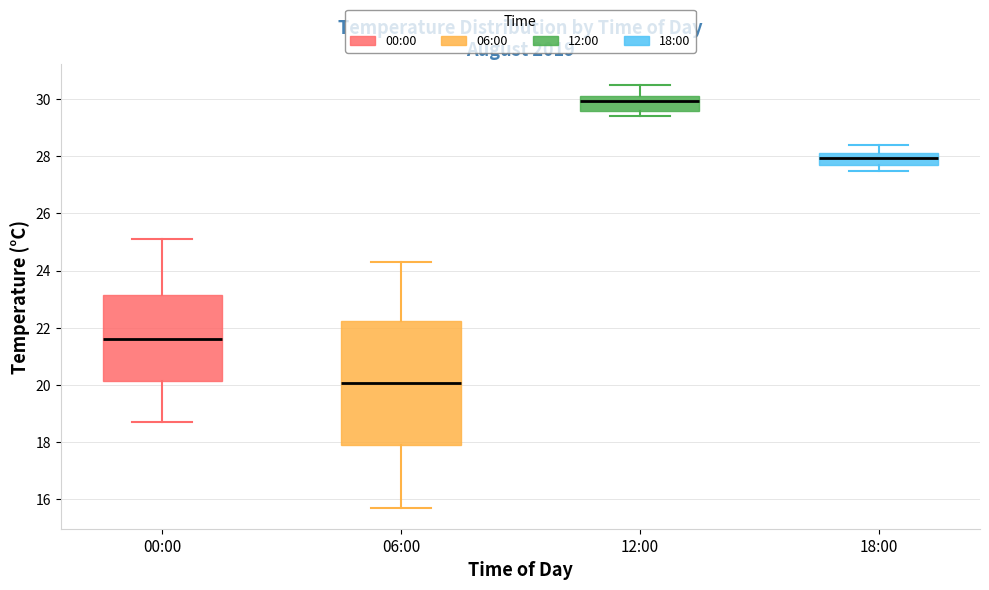

Reading left to right, read every box against the y-axis: the position of its median line, the range the box covers, and the ends of its whiskers. The values are not printed on the chart, so give them approximately, as read against the axis.

00:00: median 21.6, box 20.2 to 23.2, whiskers 18.8 to 25.2
06:00: median 20.0, box 17.8 to 22.2, whiskers 15.8 to 24.4
12:00: median 30.0, box 29.6 to 30.2, whiskers 29.4 to 30.6
18:00: median 28.0, box 27.8 to 28.2, whiskers 27.6 to 28.4